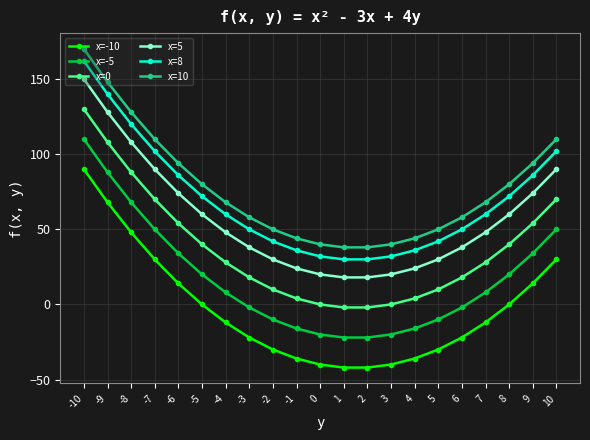

What is the lowest value of the x=-5 series?

-22